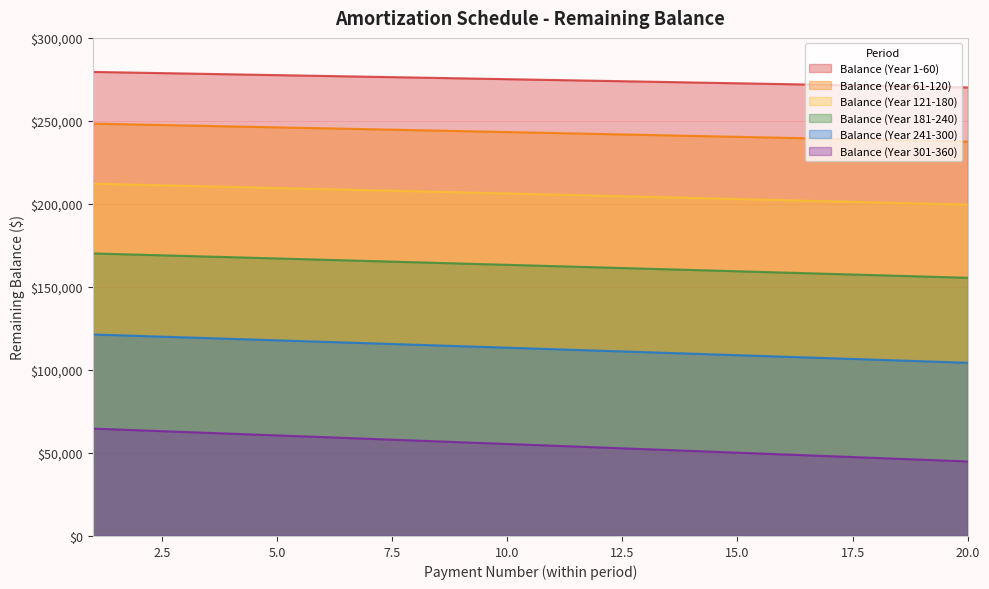

What are all the series names shown in the legend?

Balance (Year 1-60), Balance (Year 61-120), Balance (Year 121-180), Balance (Year 181-240), Balance (Year 241-300), Balance (Year 301-360)